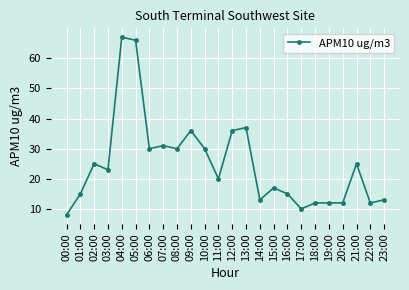

Where is the first local maximum?

02:00